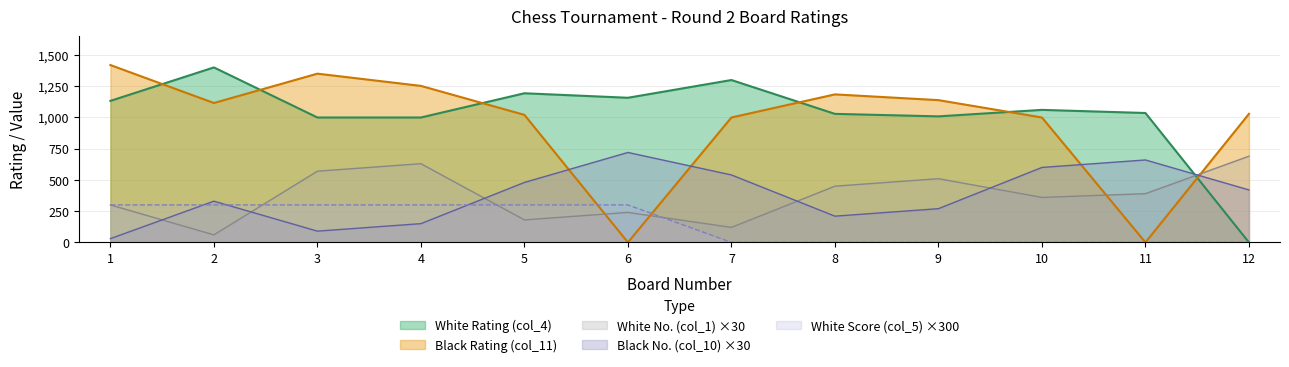

Rank the series by their maximum value, from highest to lowest.

Black Rating (col_11), White Rating (col_4), Black No. (col_10) ×30, White No. (col_1) ×30, White Score (col_5) ×300